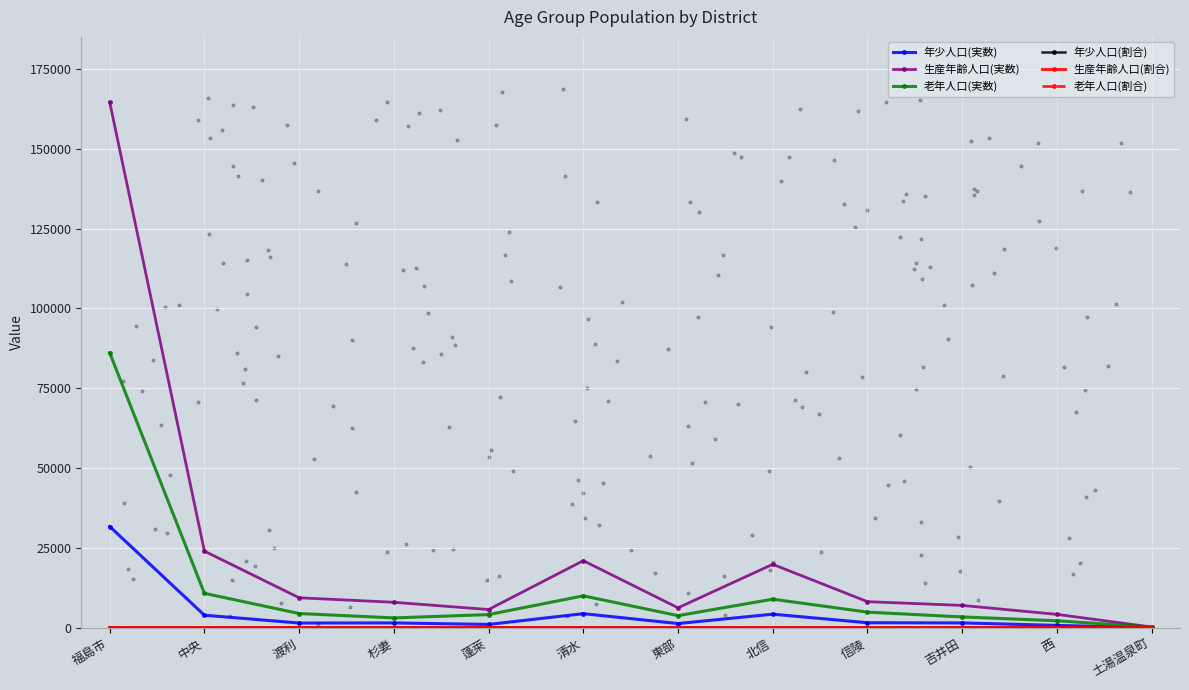

Which series reaches the minimum Y coordinate?

年少人口(割合)